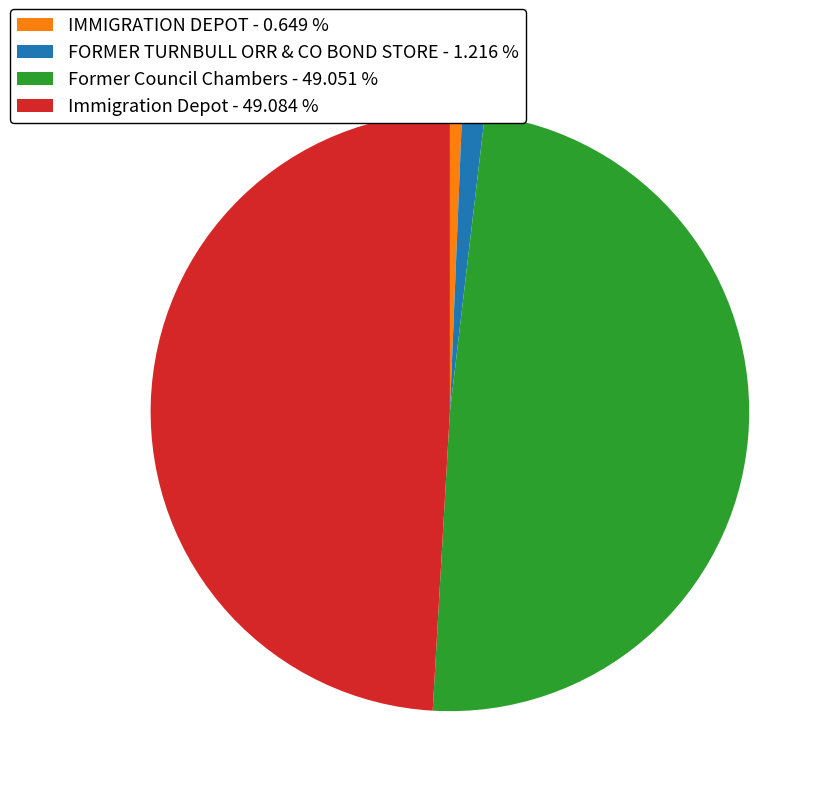

Which has a higher value, IMMIGRATION DEPOT - 0.649 % or FORMER TURNBULL ORR & CO BOND STORE - 1.216 %?

FORMER TURNBULL ORR & CO BOND STORE - 1.216 %